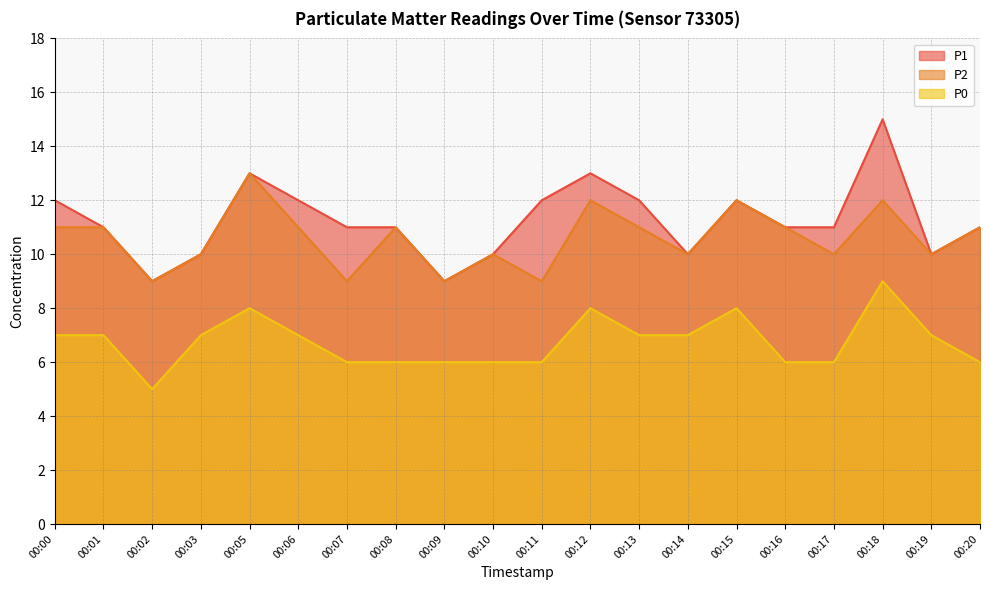

At 00:00, list the series in order from largest to smallest.

P1, P2, P0